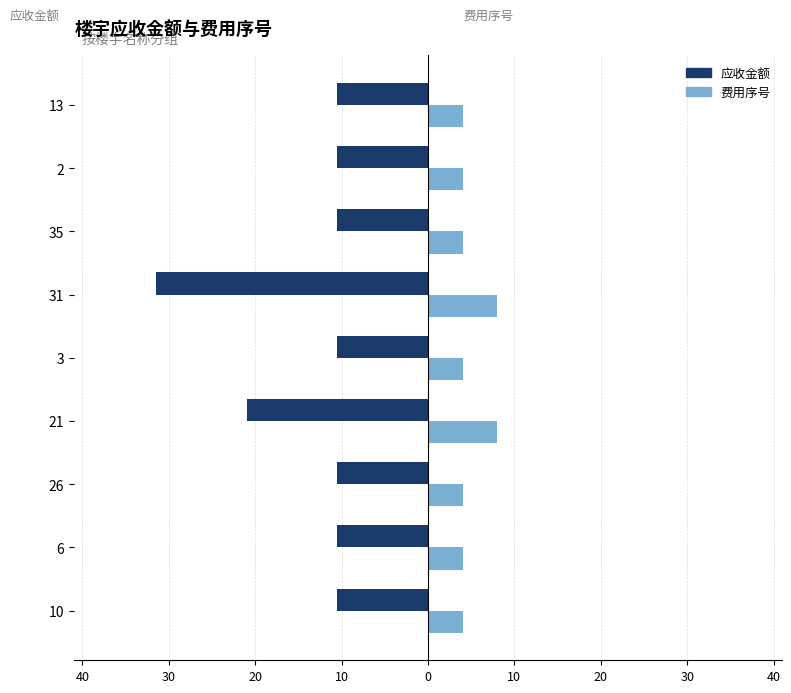

What are all the series names shown in the legend?

应收金额, 费用序号